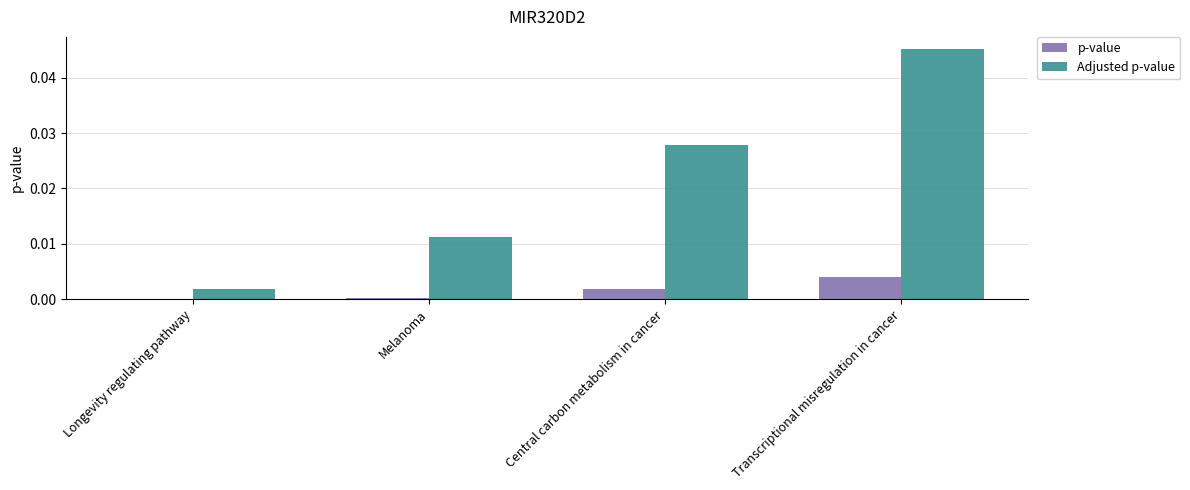

At which category is the sum across all series the highest?

Transcriptional misregulation in cancer